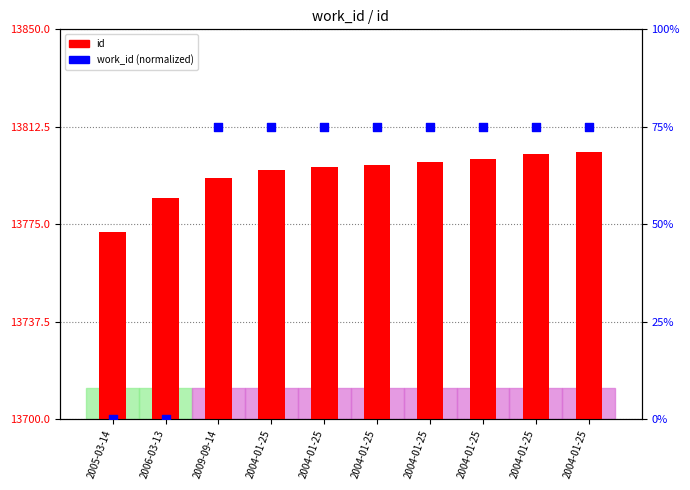

Which series has the largest Y range (max minus min)?

work_id (normalized)